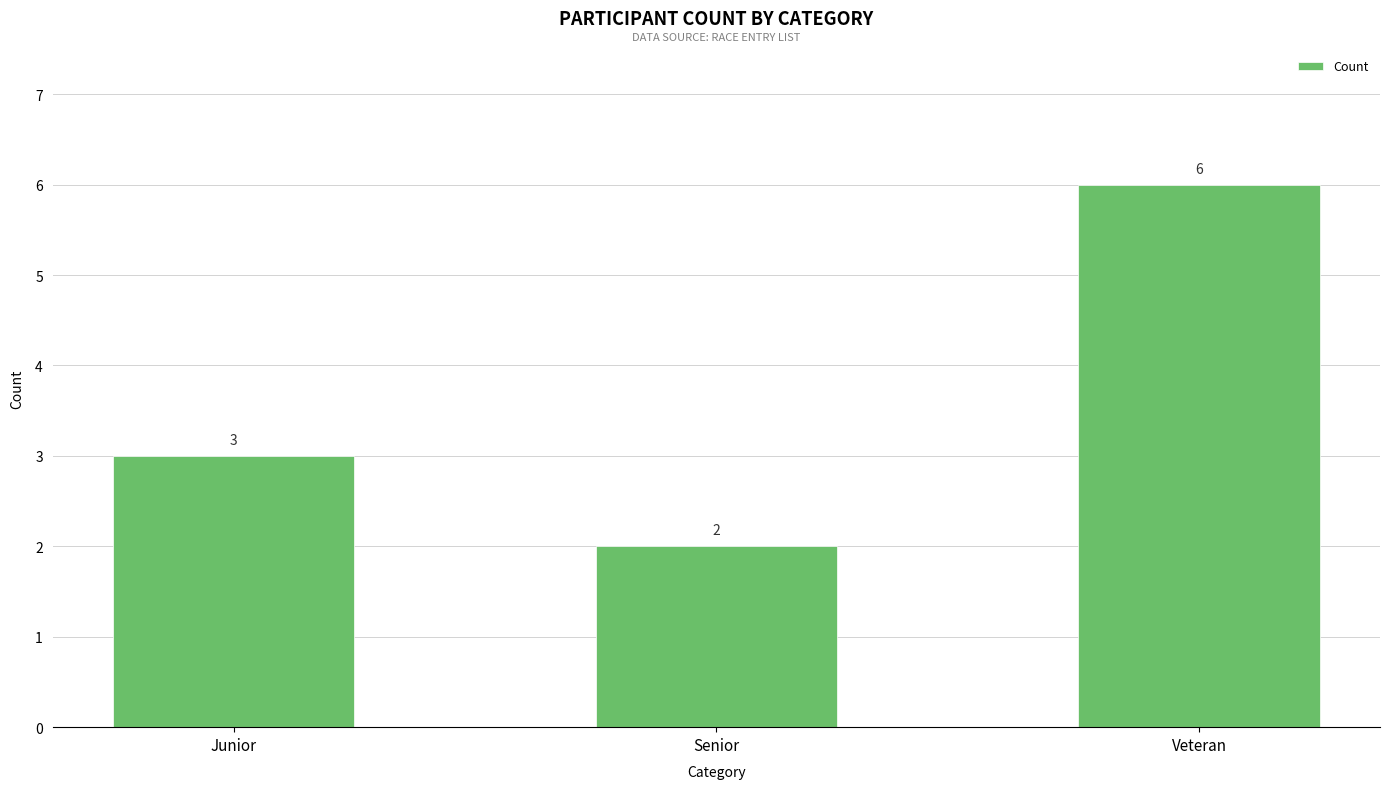

What is the minimum value shown in the chart?

2